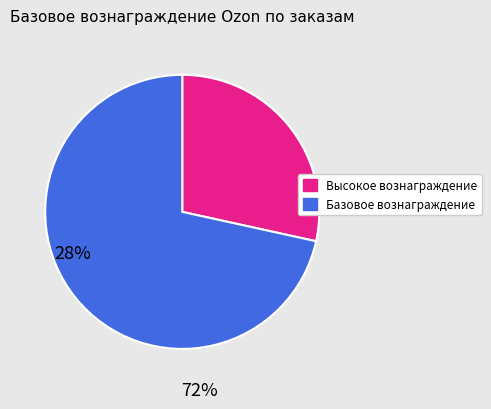

How many segments does this pie chart have?

2